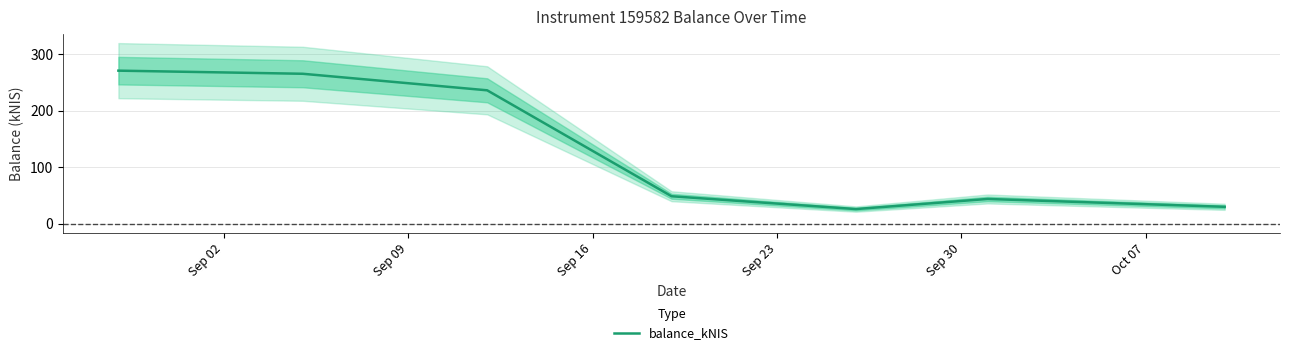

What is the minimum value for balance_kNIS?

26.1